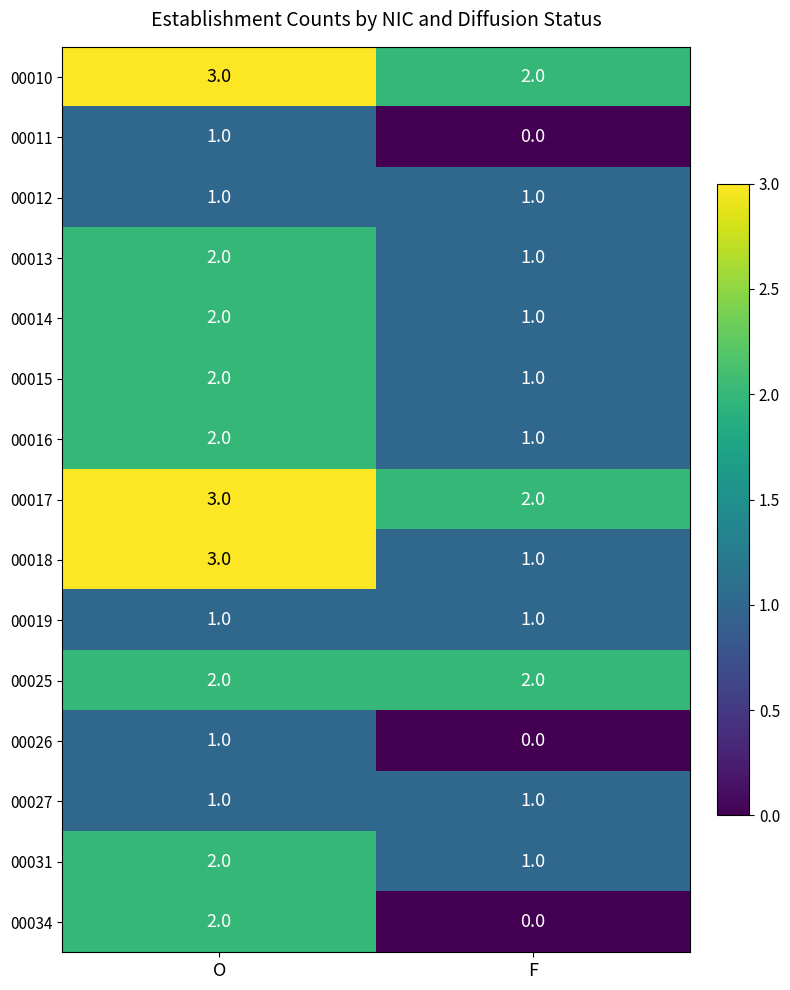

What is the maximum value shown in the chart?

3